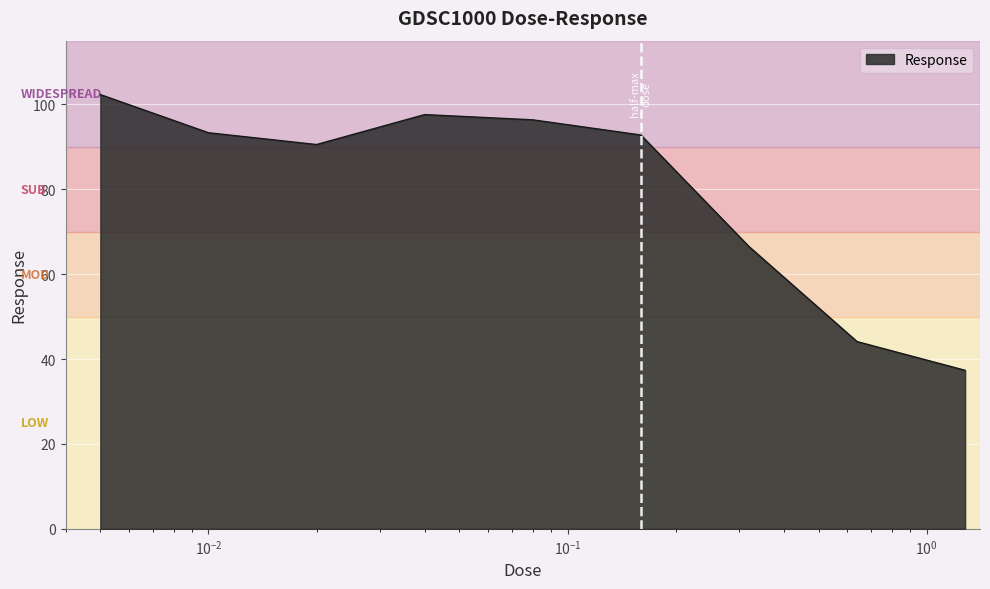

Reading left to right, extract all data points from this chart.

102.3	93.3	90.5	97.6	96.4	92.8	66.5	44.1	37.3